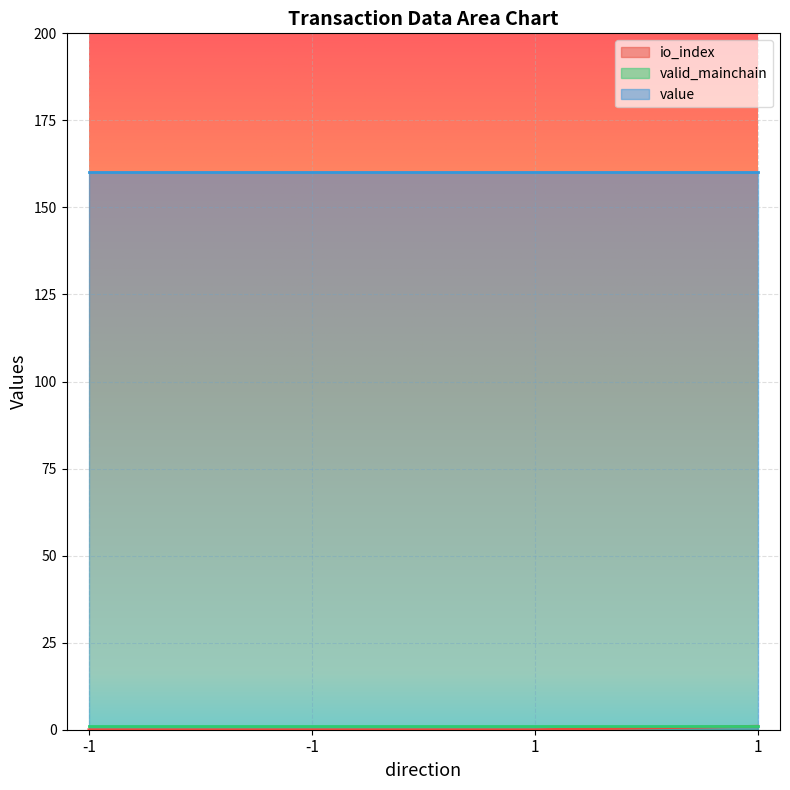

At which category is the sum across all series the highest?

1